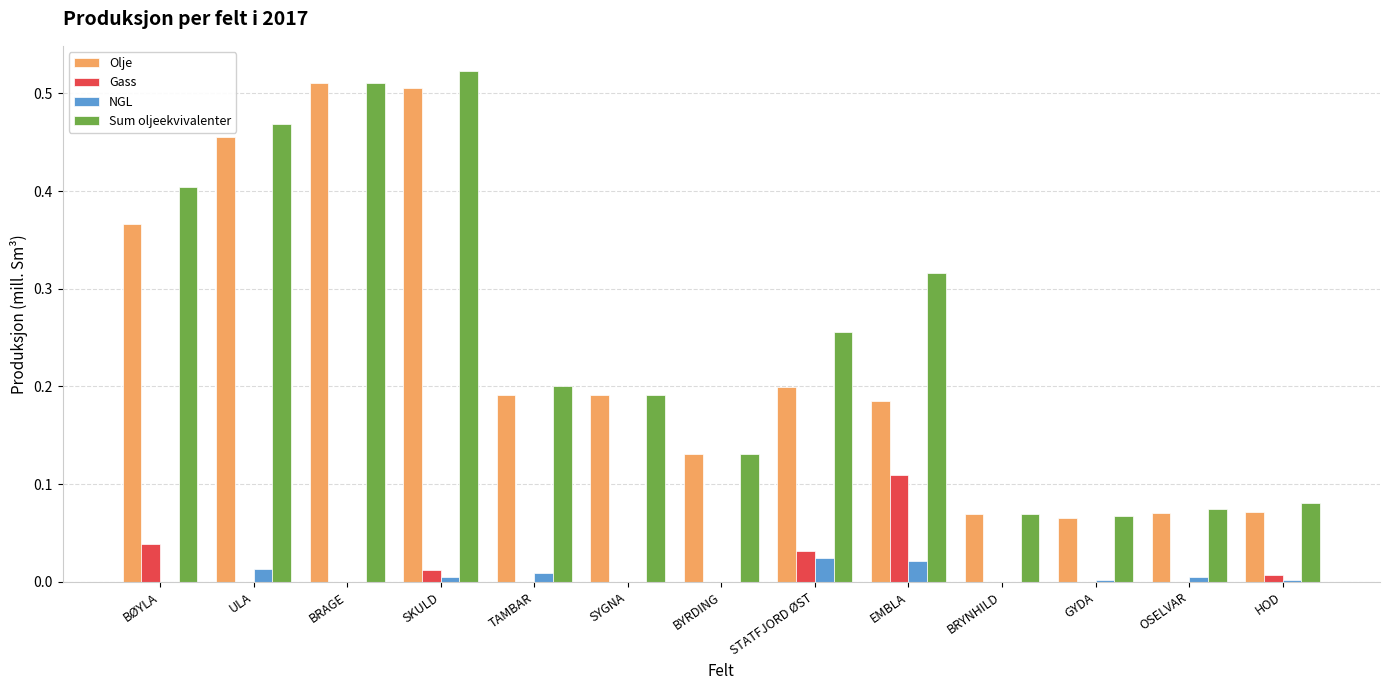

At which category is the sum across all series the highest?

SKULD